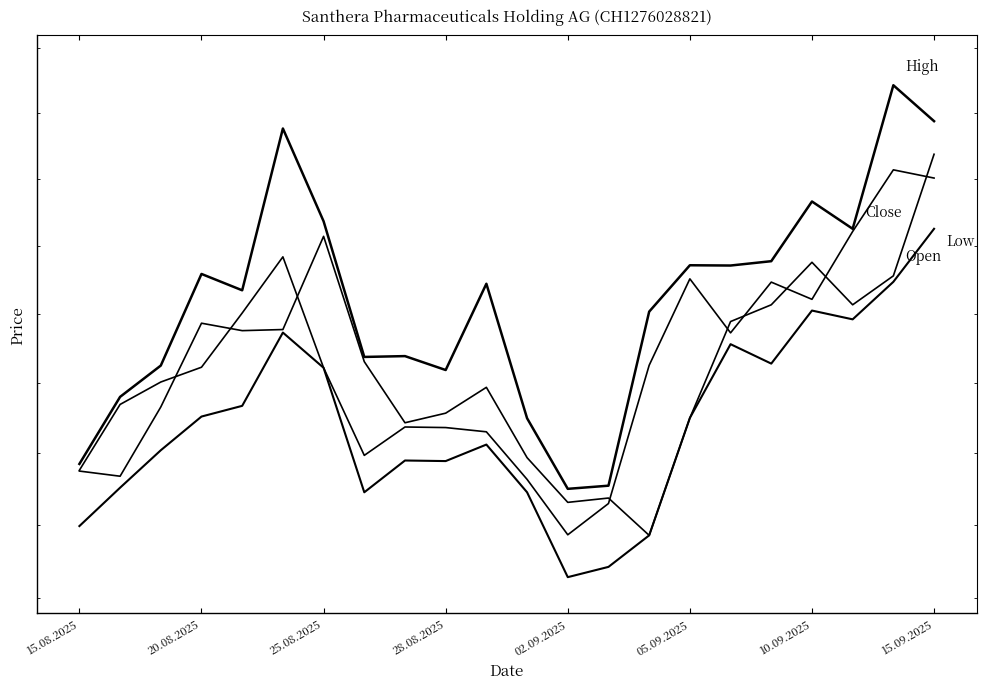

How many data points in High are less than 14359?

11